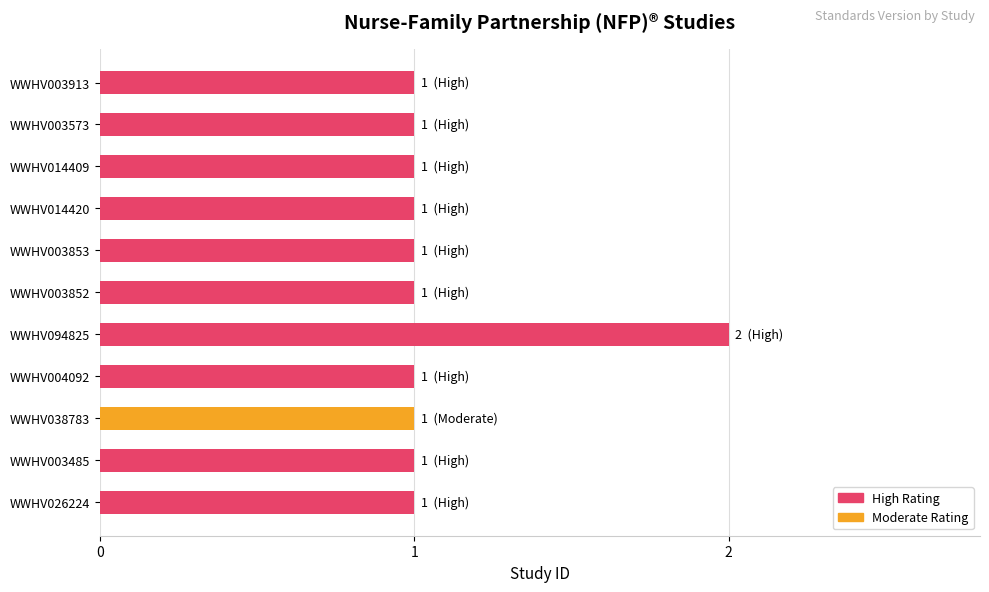

How many series are shown in this chart?

1